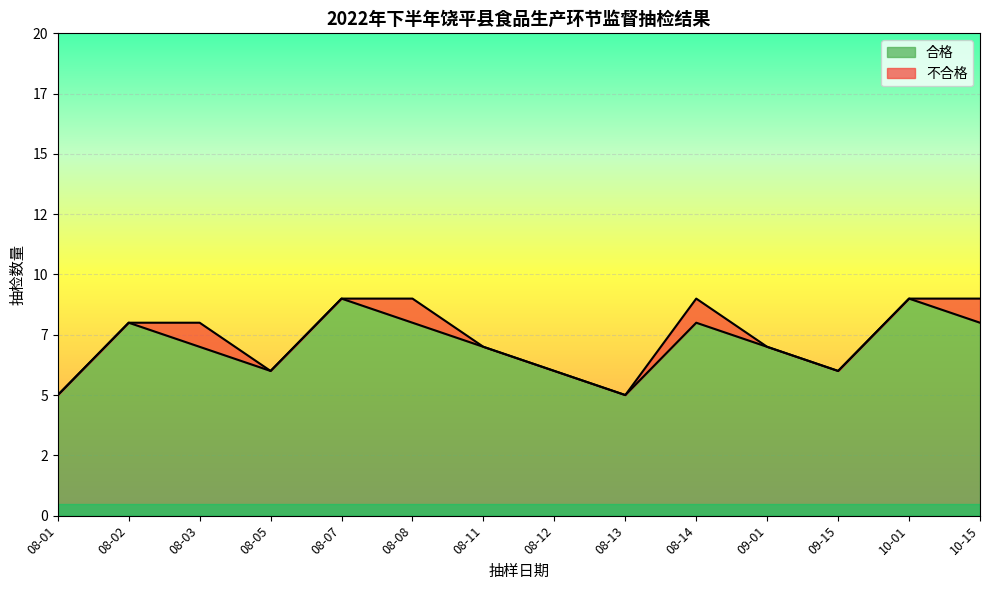

True or false: the data shows 2 at 08-05.

False